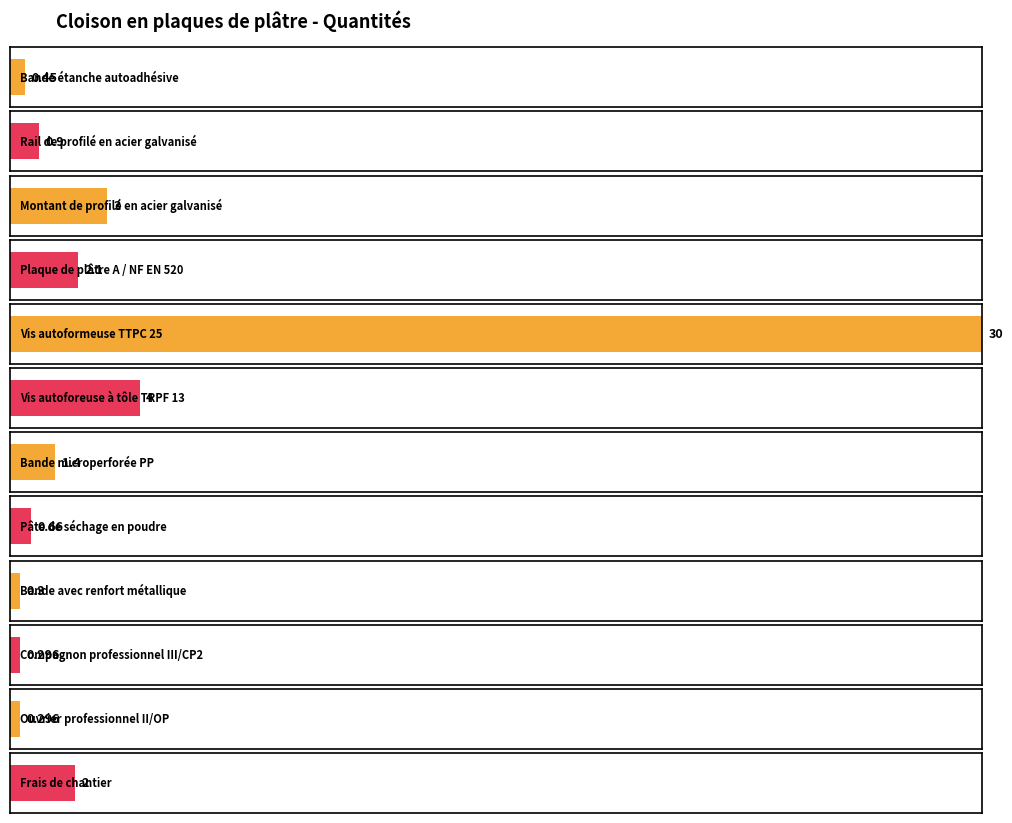

The value at Ouvrier professionnel II/OP is 0.3. True or false?

True